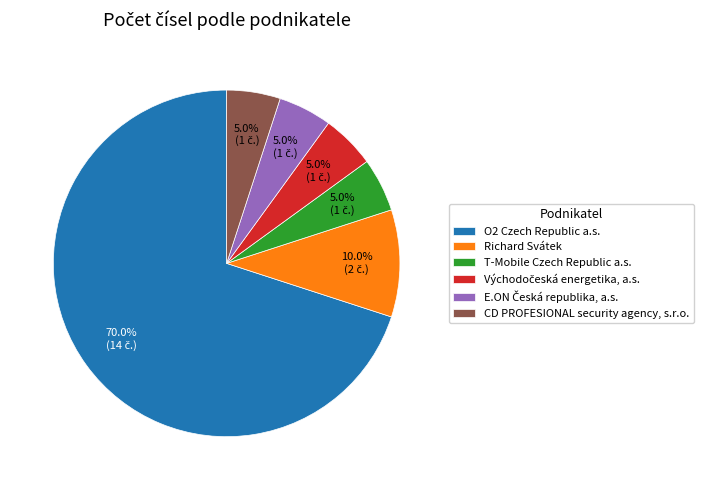

Approximately how many times larger is the value at CD PROFESIONAL security agency, s.r.o. compared to T-Mobile Czech Republic a.s.?

1.0